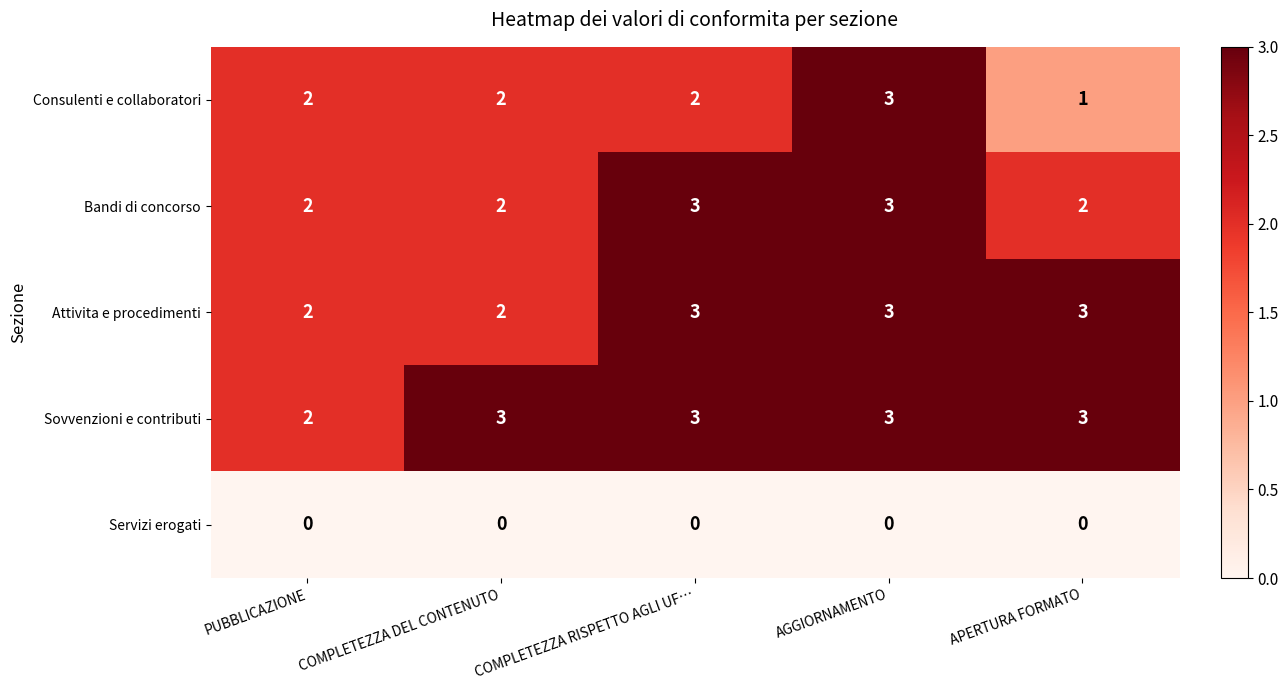

What is the highest value of the Sovvenzioni e contributi series?

3